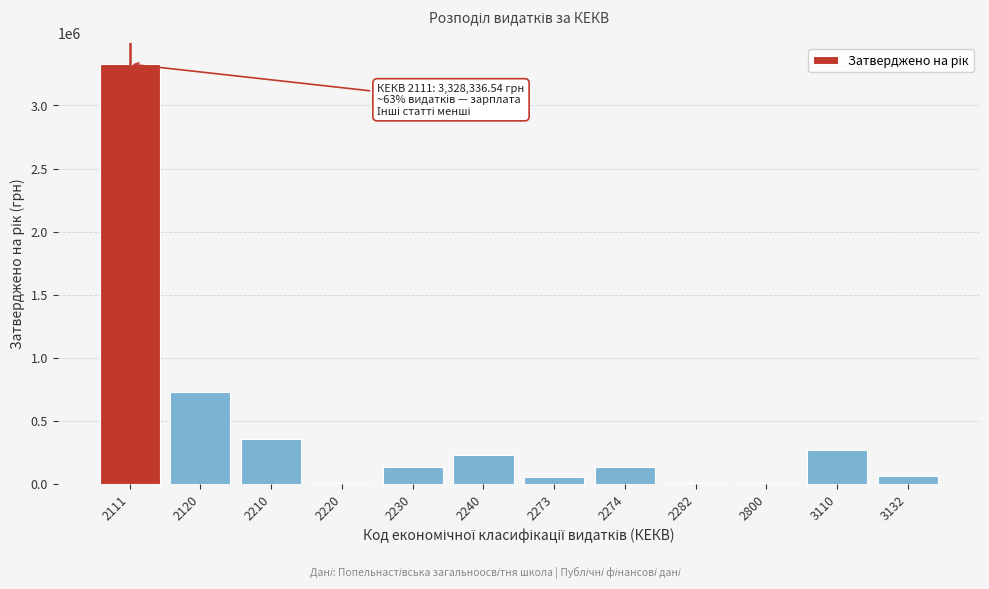

What is the maximum value shown in the chart?

3328336.5